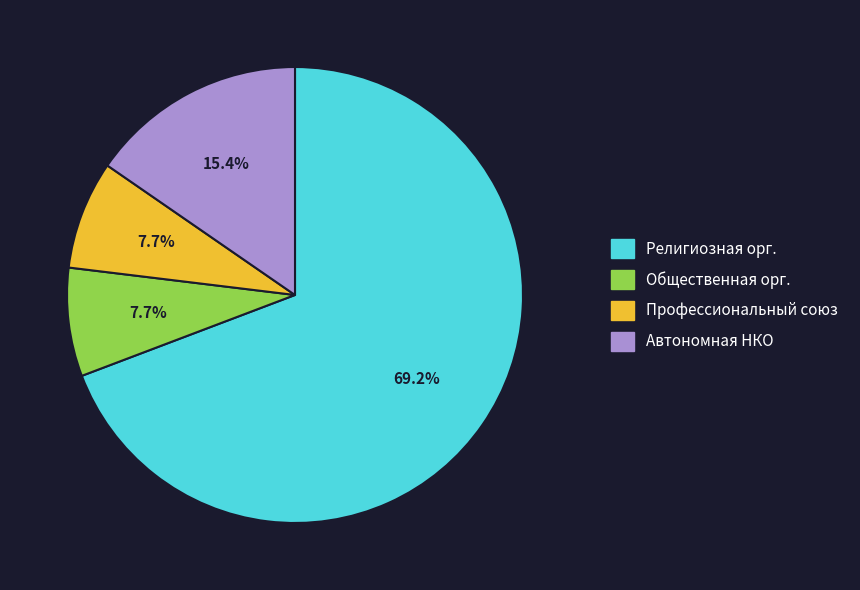

How many slices are in this pie chart?

4